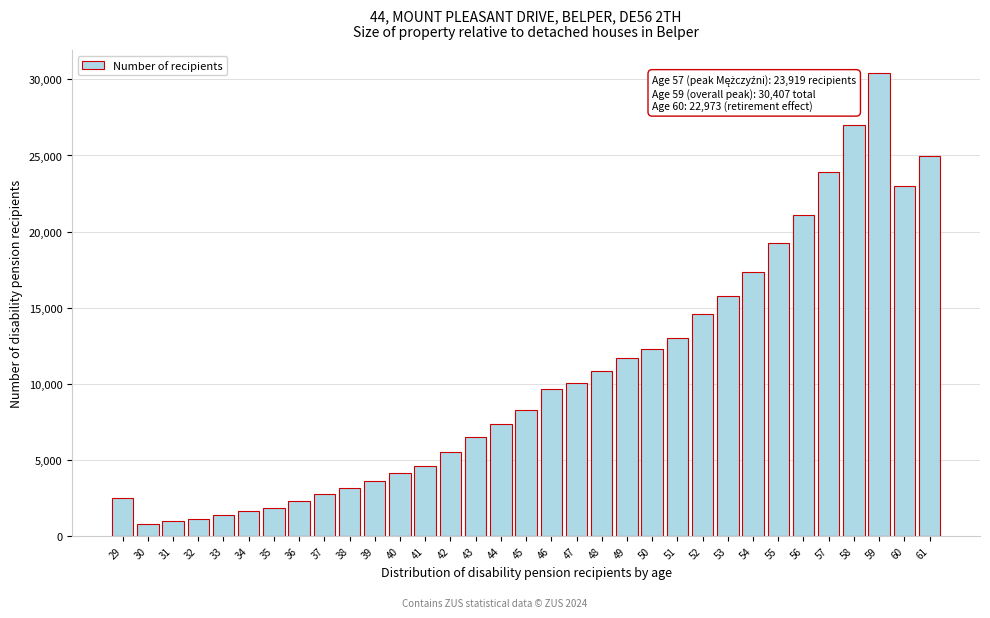

What is the value of the 25th bar from the left?

15763